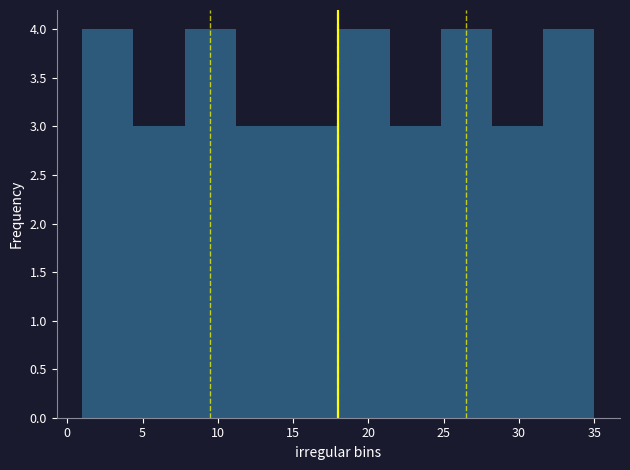

Reading left to right, transcribe this chart: for each bar, give the range it covers on the x-axis and its height. Neither the bar edges nor the heights are printed on the chart, so give them approximately, as read against the axes.

1.0 to 4.4: 4
4.4 to 7.8: 3
7.8 to 11.2: 4
11.2 to 14.6: 3
14.6 to 18.0: 3
18.0 to 21.4: 4
21.4 to 24.8: 3
24.8 to 28.2: 4
28.2 to 31.6: 3
31.6 to 35.0: 4